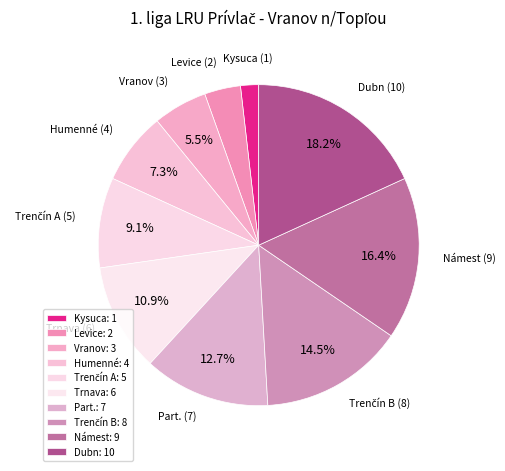

What is the smallest slice in the pie chart?

Kysuca